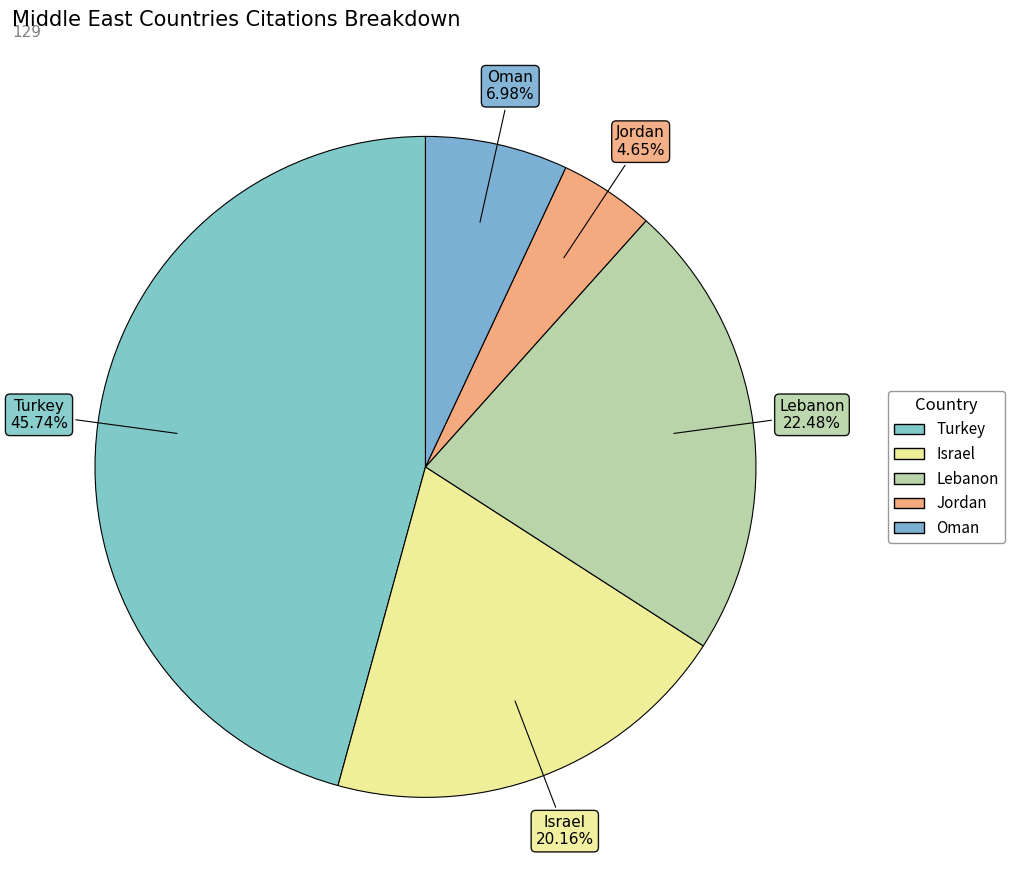

What is the smallest slice in the pie chart?

Jordan